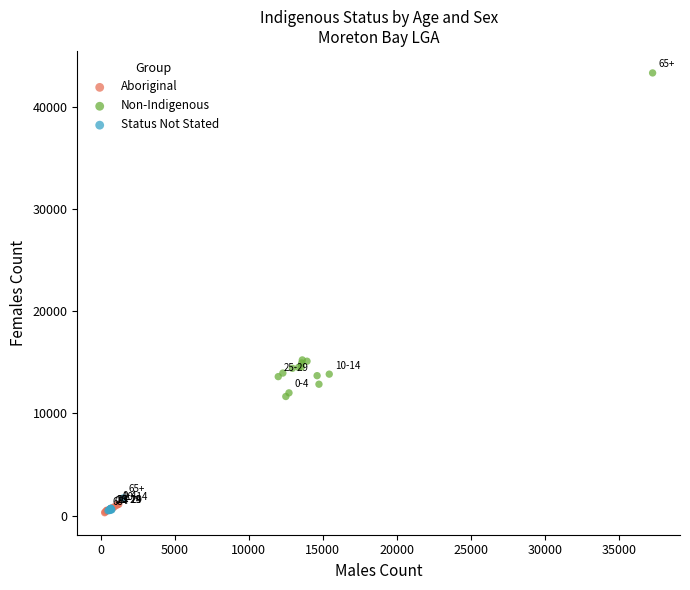

What are all the series names shown in the legend?

Aboriginal, Non-Indigenous, Status Not Stated